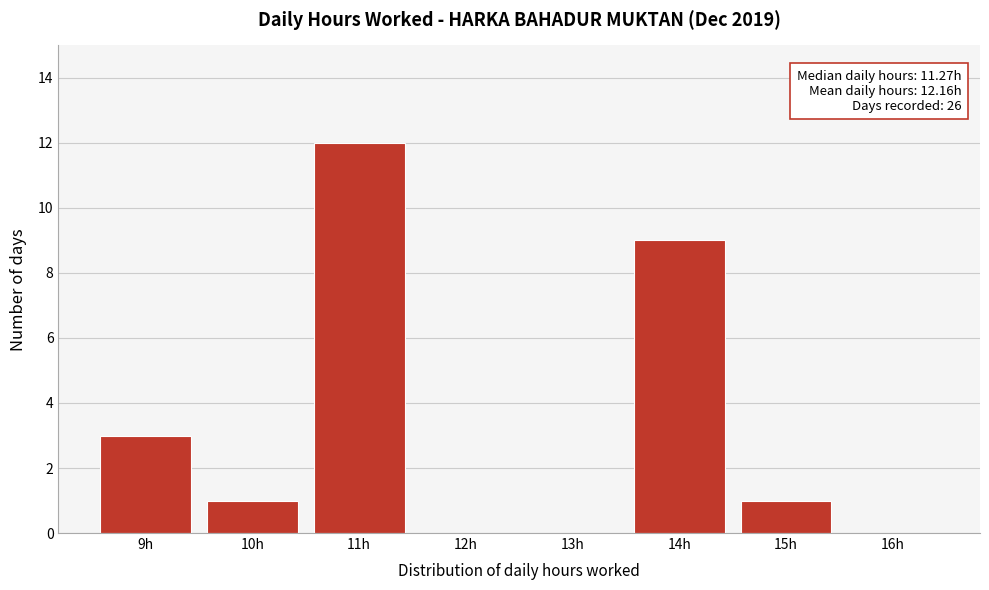

Reading right to left, what are all the values shown in this chart?

16h=0	15h=1	14h=9	13h=0	12h=0	11h=12	10h=1	9h=3